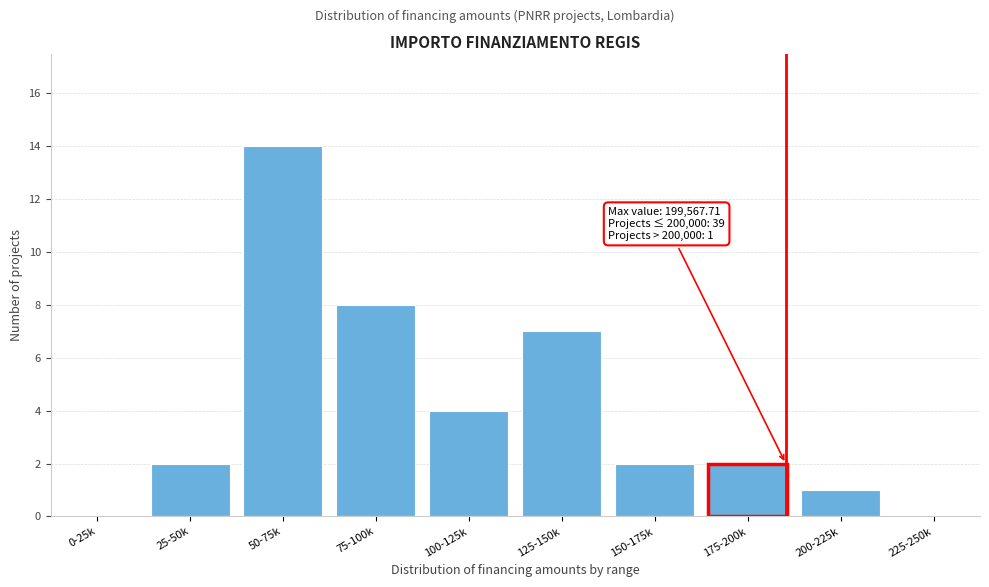

Reading left to right, transcribe all the data shown in this chart.

0-25k=0	25-50k=2	50-75k=14	75-100k=8	100-125k=4	125-150k=7	150-175k=2	175-200k=2	200-225k=1	225-250k=0